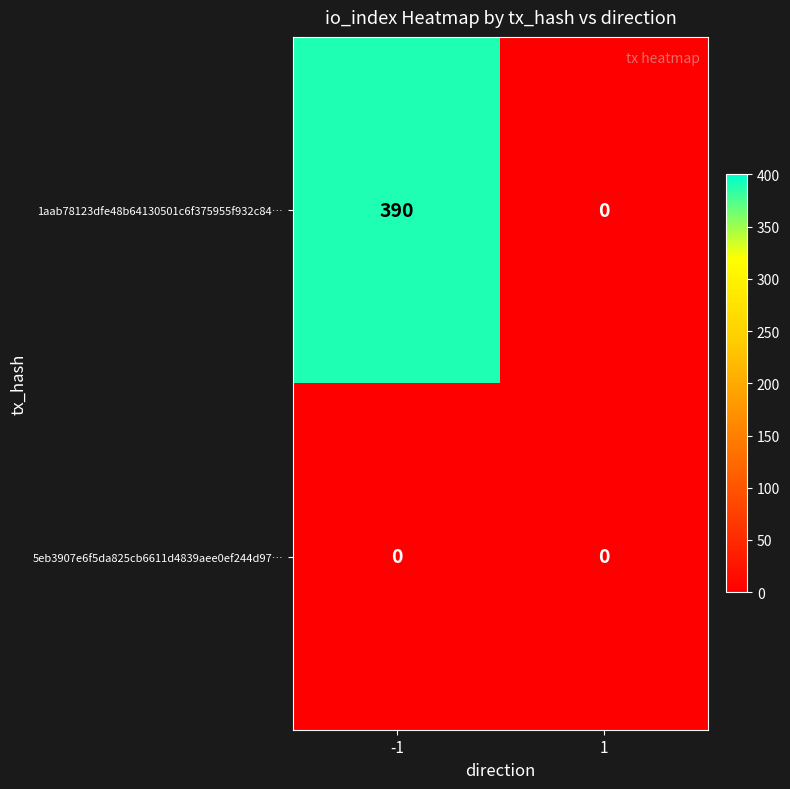

Which series has the widest spread of values?

1aab78123dfe48b64130501c6f375955f932c84…